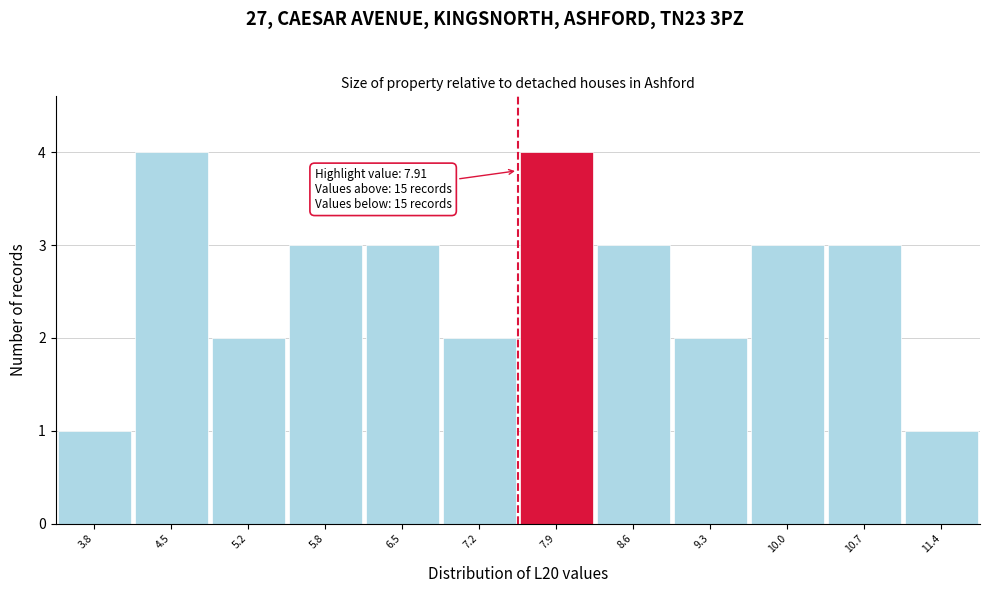

Reading left to right, list all the values displayed in this chart.

3.8=1	4.5=4	5.2=2	5.8=3	6.5=3	7.2=2	7.9=4	8.6=3	9.3=2	10.0=3	10.7=3	11.4=1